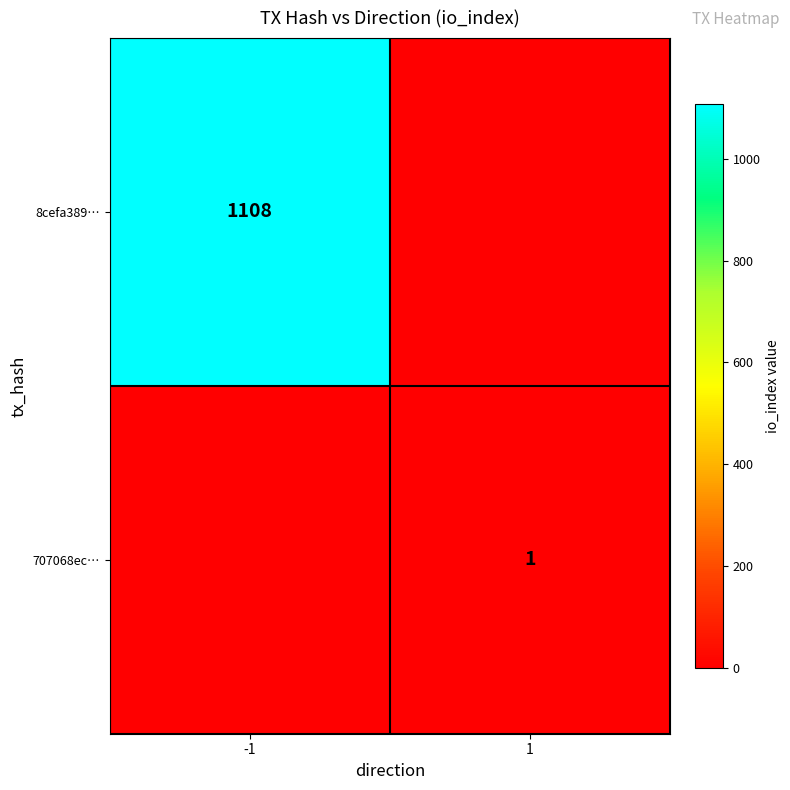

The 707068ec… series shows 2 at 1. True or false?

False